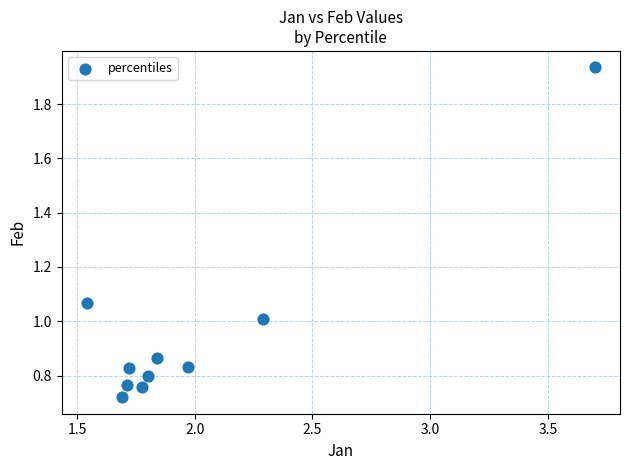

What is the range of Y values (max minus min)?

1.2